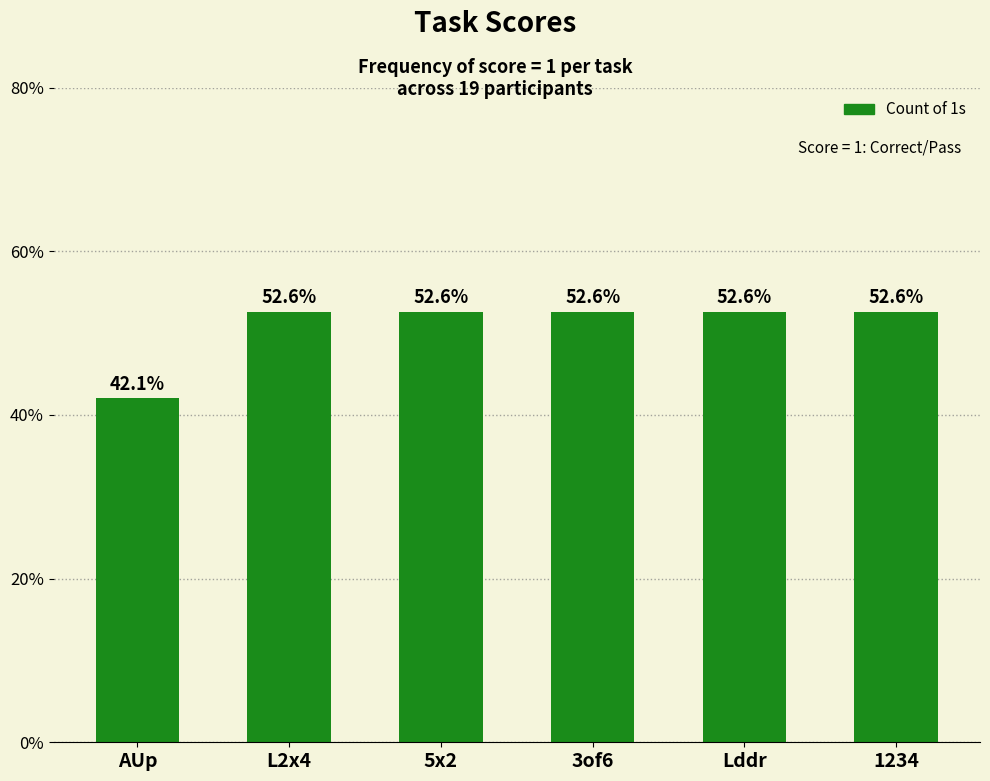

Reading left to right, extract all data points from this chart.

42.1	52.6	52.6	52.6	52.6	52.6